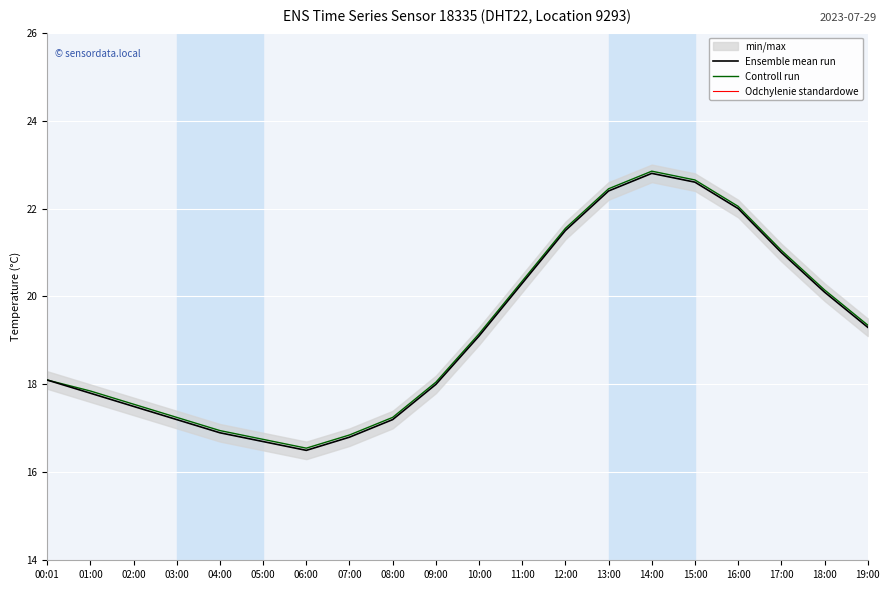

Is it true that Ensemble mean run equals 25.2 at 06:00?

False